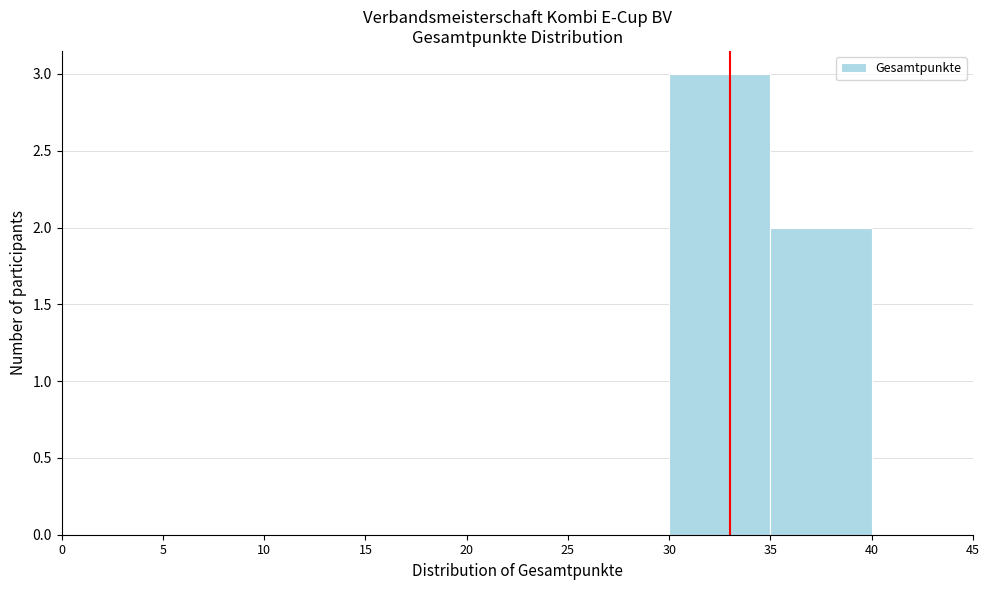

Reading left to right, list every bar in this chart as the range it spans on the x-axis followed by its height. The values are not printed on the chart, so give them approximately, as read against the axis.

0 to 5: 0
5 to 10: 0
10 to 15: 0
15 to 20: 0
20 to 25: 0
25 to 30: 0
30 to 35: 3
35 to 40: 2
40 to 45: 0